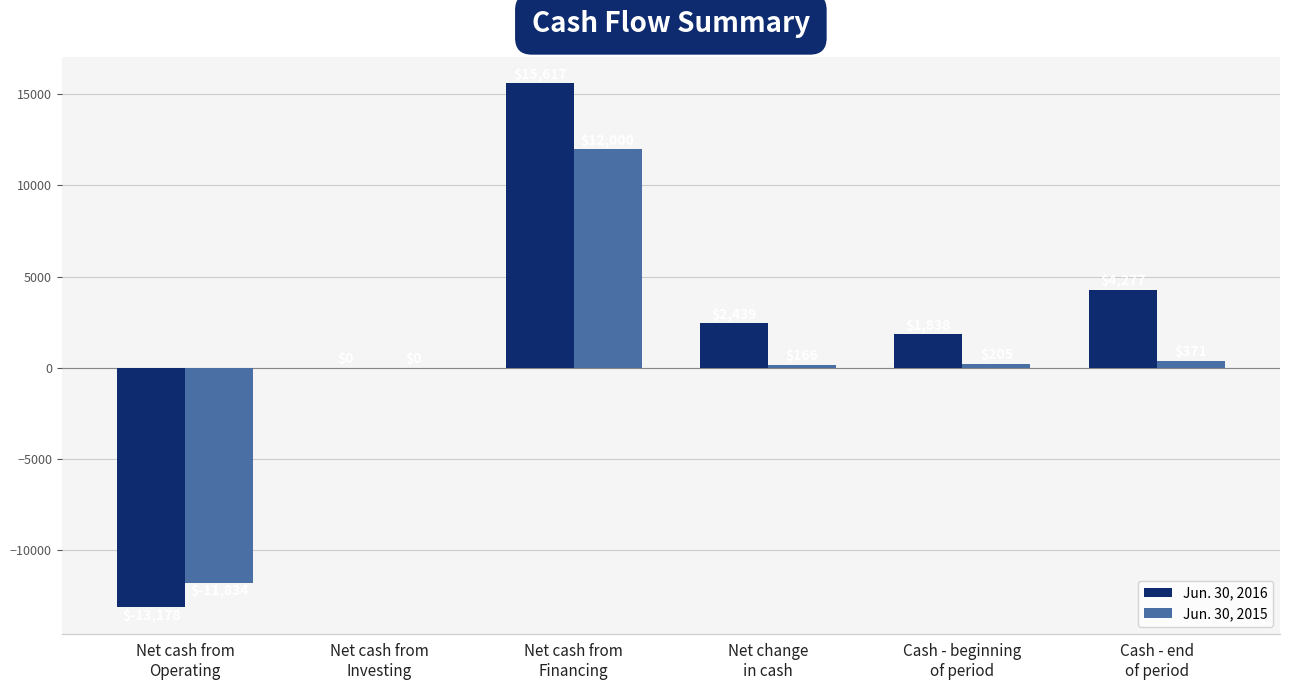

What is the maximum value for Jun. 30, 2015?

12000